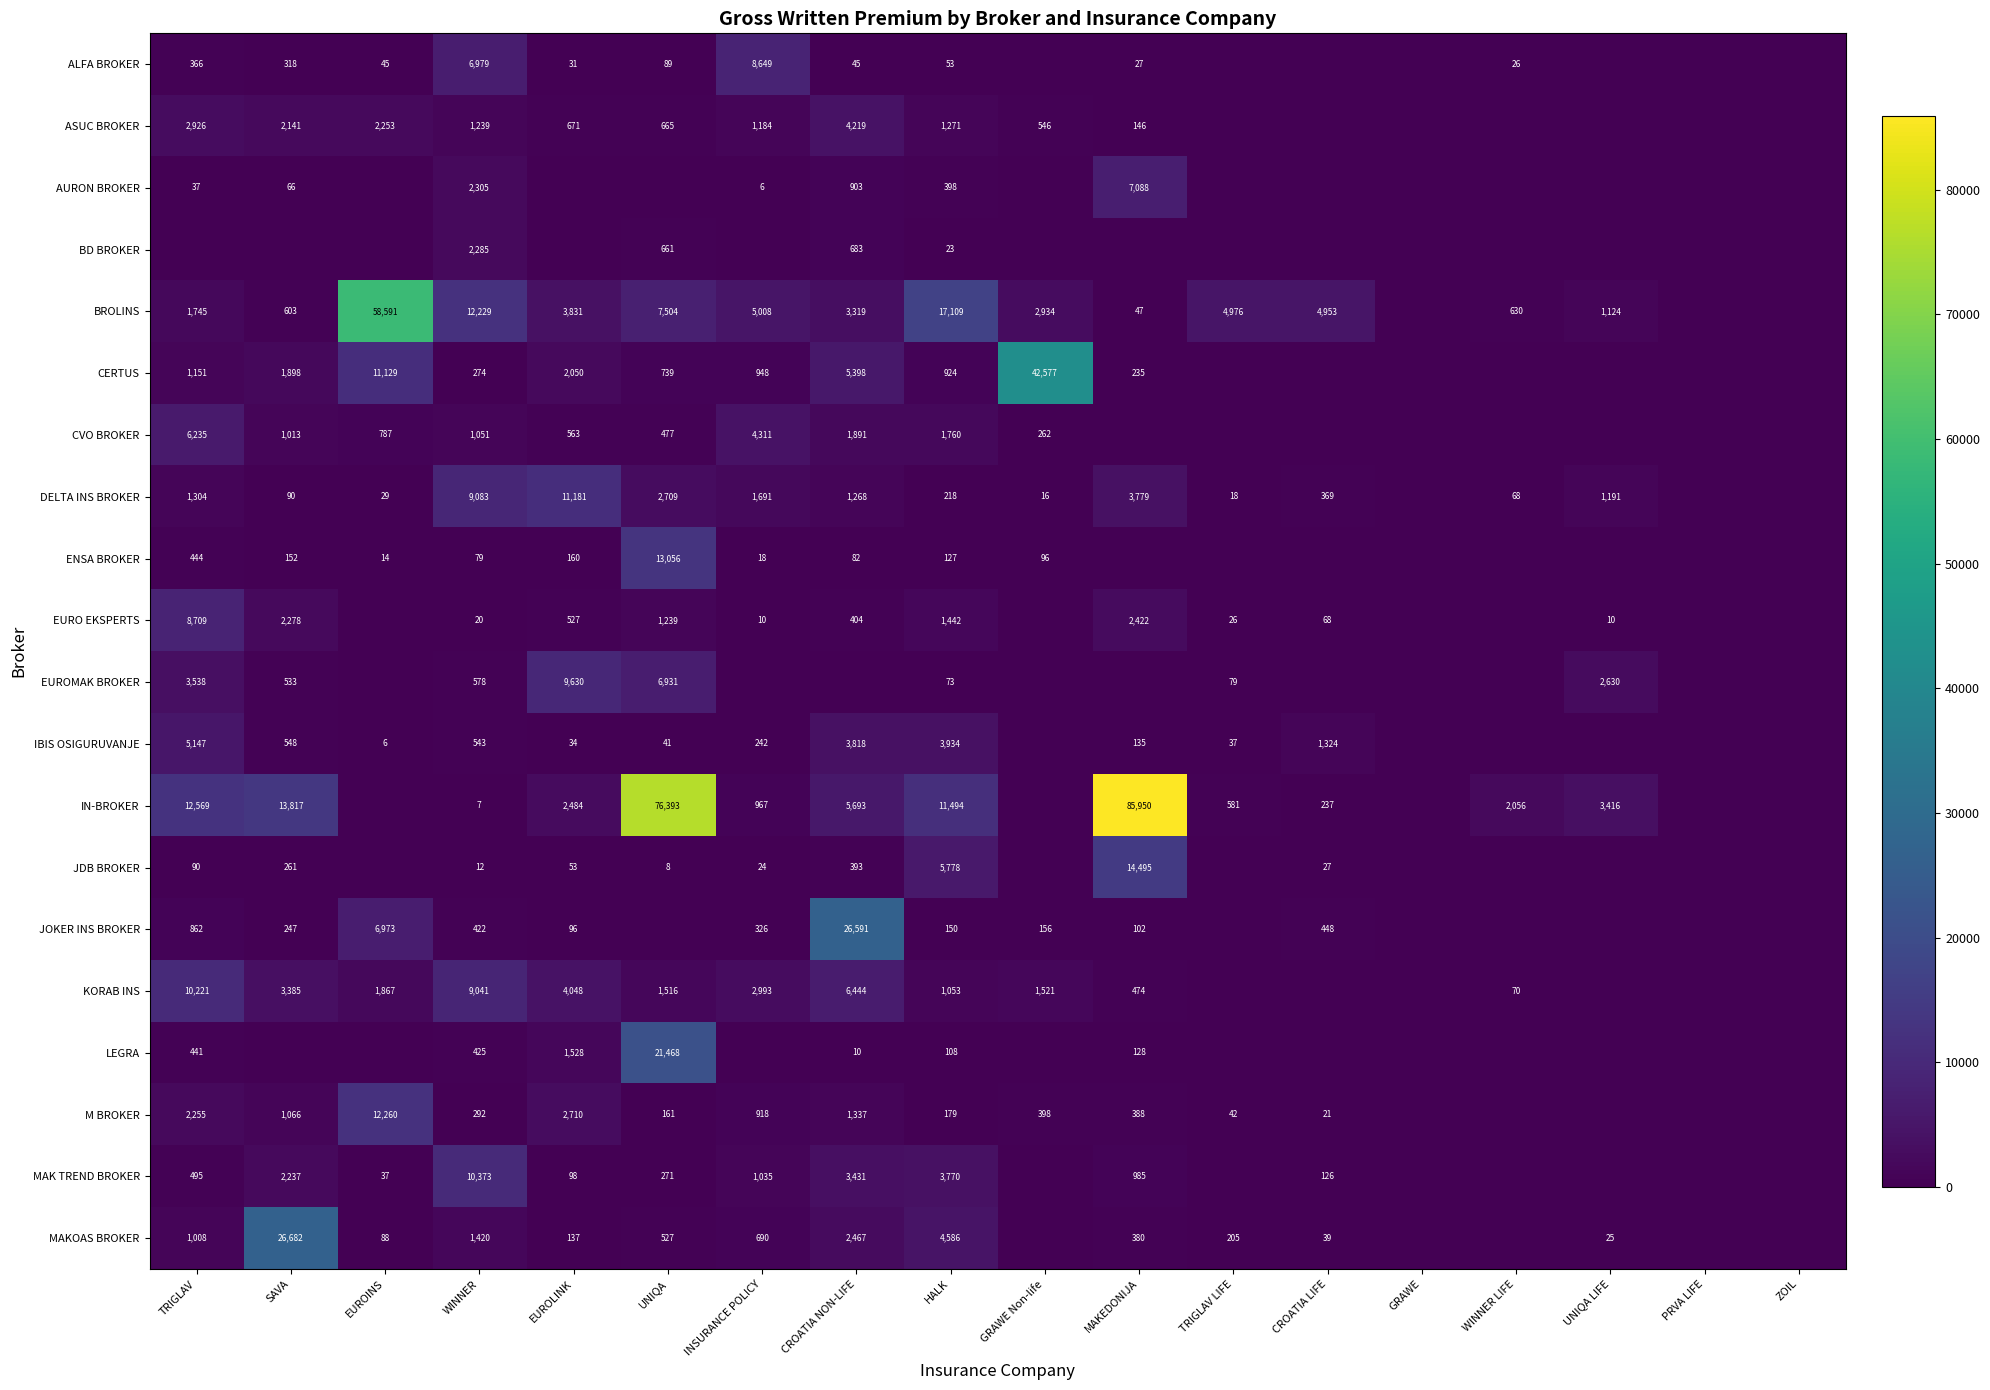

What is the difference between the BROLINS values at TRIGLAV and SAVA?

1142